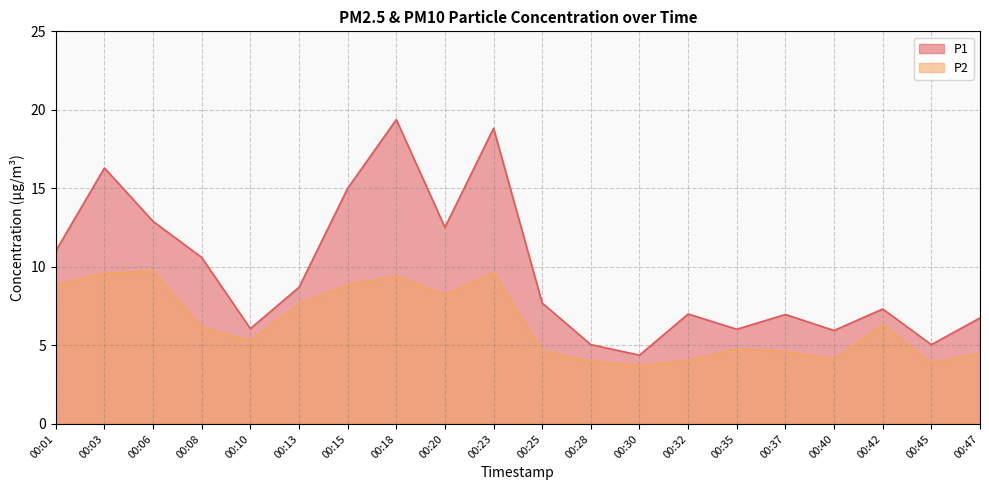

At which category does the chart reach its peak across all series?

00:18